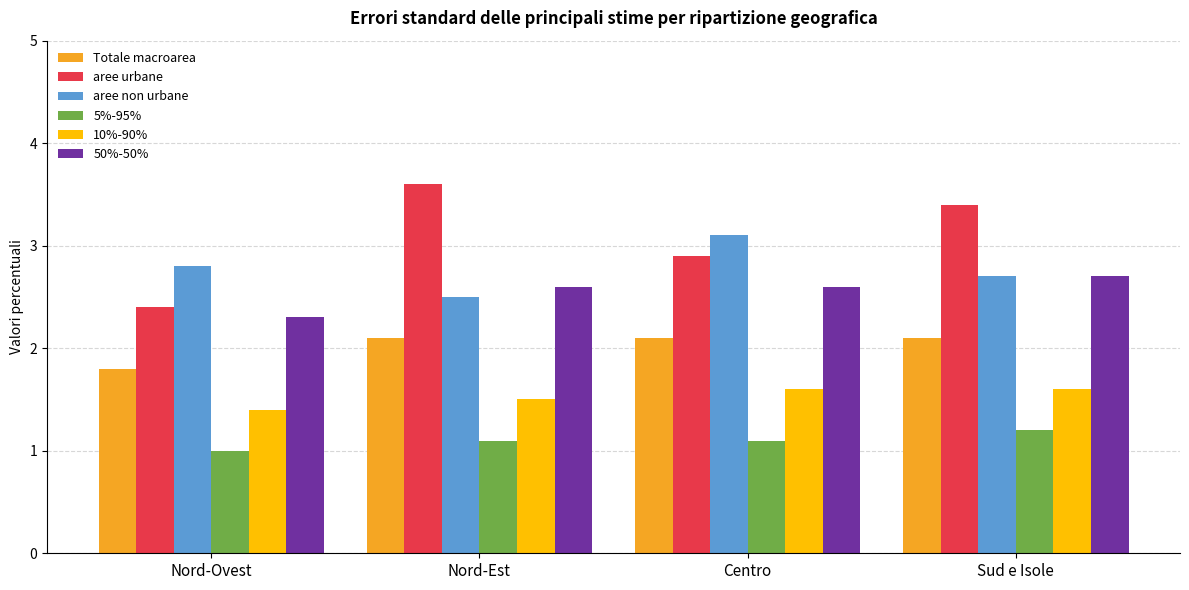

What is the maximum value for aree urbane?

3.6